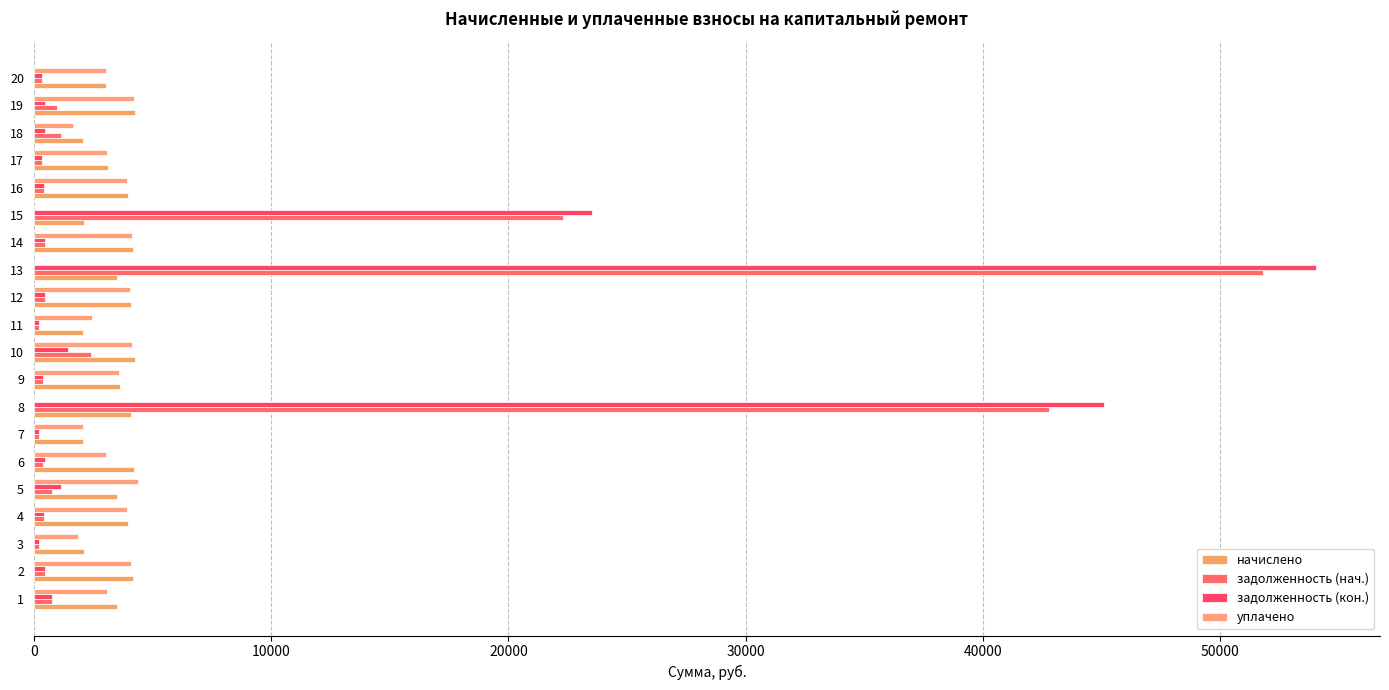

Which series changed the most between 10 and 13?

задолженность (кон.)